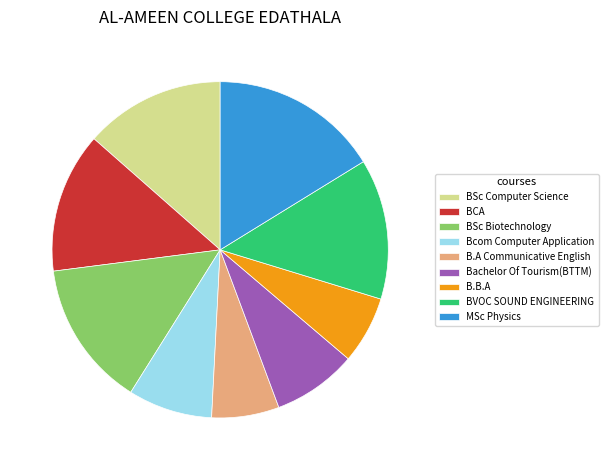

Count the number of slices in the pie.

9